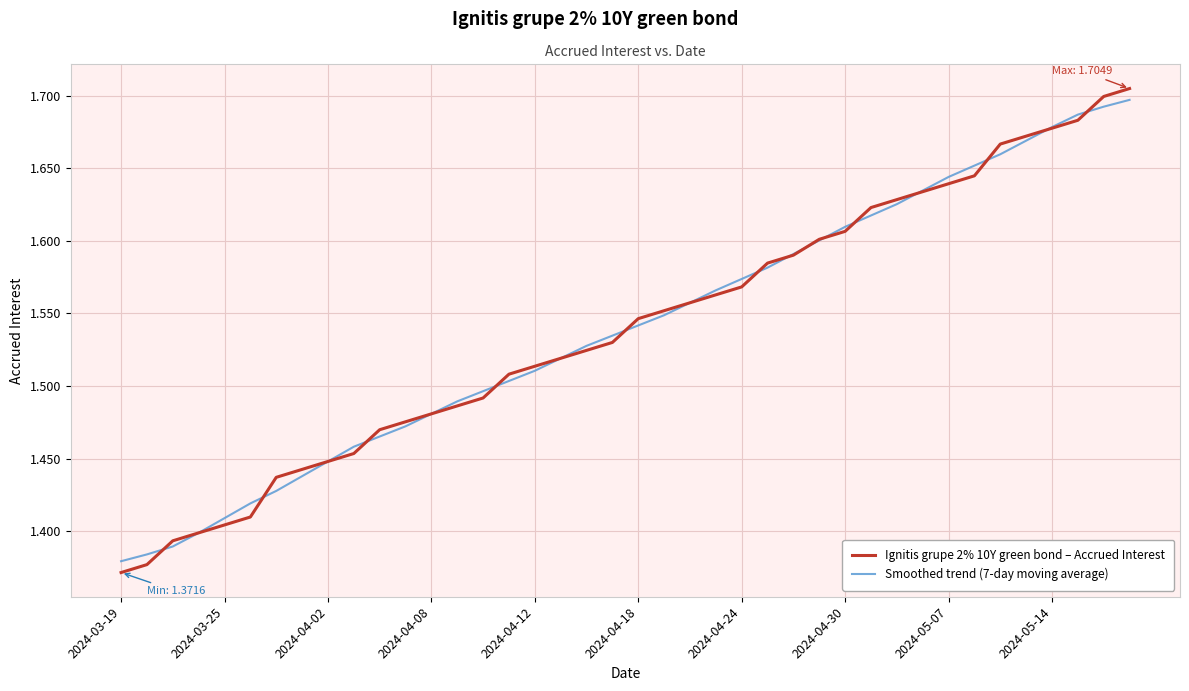

What is the sum of all Ignitis grupe 2% 10Y green bond – Accrued Interest values?

61.6